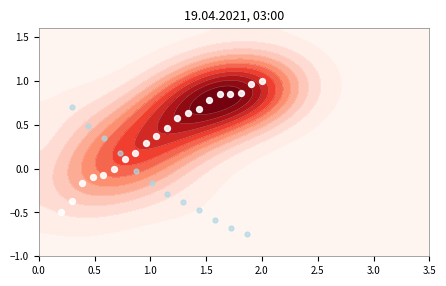

How many values are below zero?

6